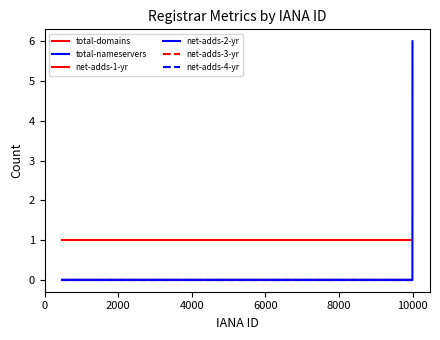

Is this an area chart (filled region under the line)?

No